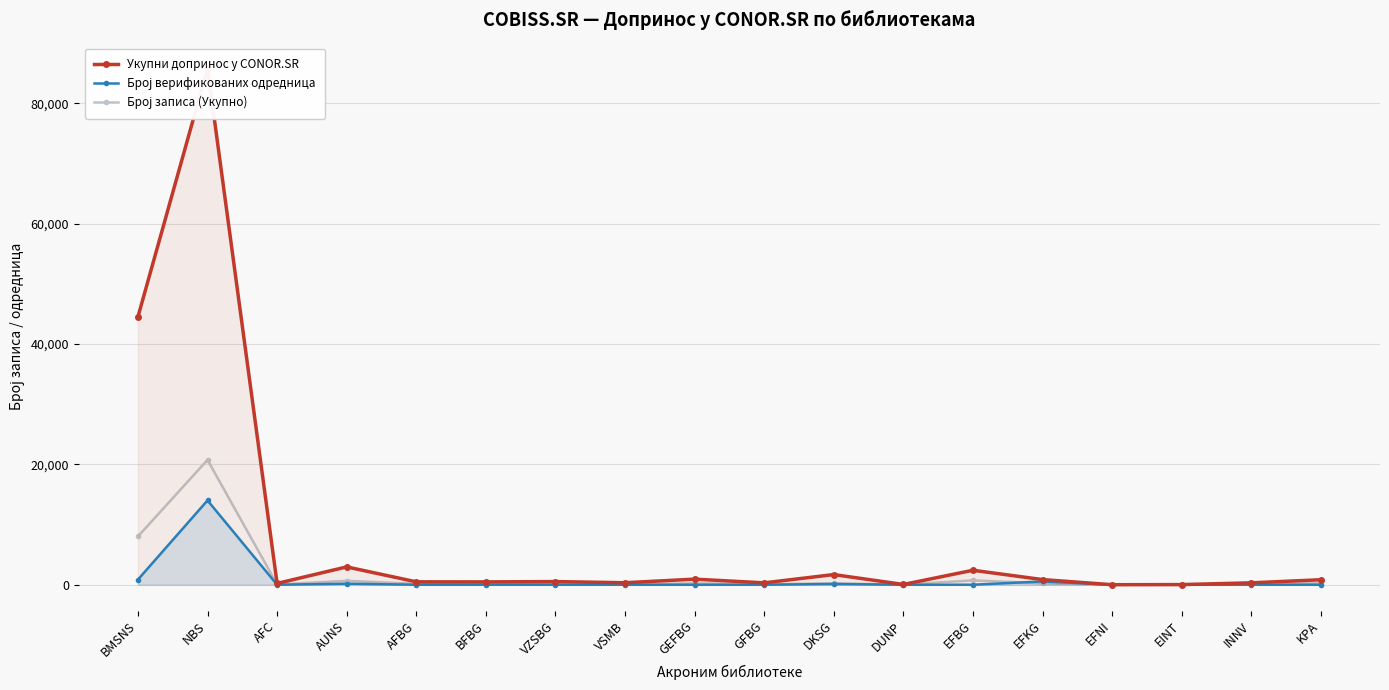

Reading left to right, what are all the values shown in this chart?

Укупни допринос у CONOR.SR: 44505	85784	217	2962	481	471	524	331	930	310	1687	44	2403	856	3	23	316	827
Број верификованих одредница: 849	14009	0	166	0	0	0	0	0	0	125	0	0	547	0	0	0	0
Број записа (Укупно): 8018	20742	50	645	146	116	45	72	228	92	228	23	721	235	3	2	266	212